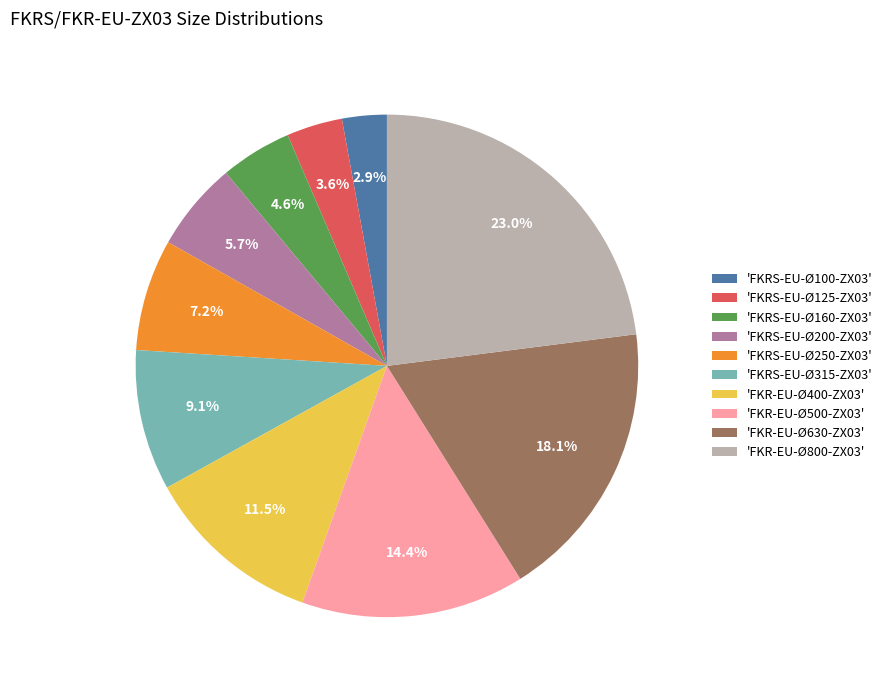

Rank the categories by value from lowest to highest.

'FKRS-EU-Ø100-ZX03', 'FKRS-EU-Ø125-ZX03', 'FKRS-EU-Ø160-ZX03', 'FKRS-EU-Ø200-ZX03', 'FKRS-EU-Ø250-ZX03', 'FKRS-EU-Ø315-ZX03', 'FKR-EU-Ø400-ZX03', 'FKR-EU-Ø500-ZX03', 'FKR-EU-Ø630-ZX03', 'FKR-EU-Ø800-ZX03'